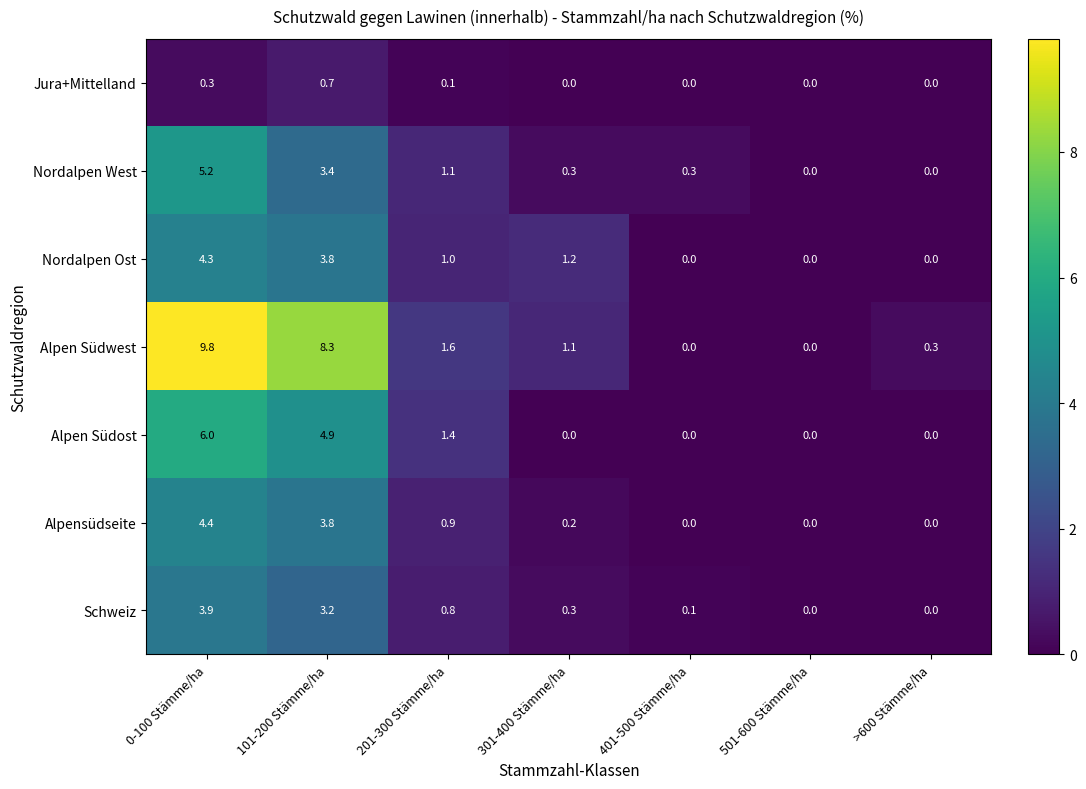

Which series has the widest spread of values?

Alpen Südwest